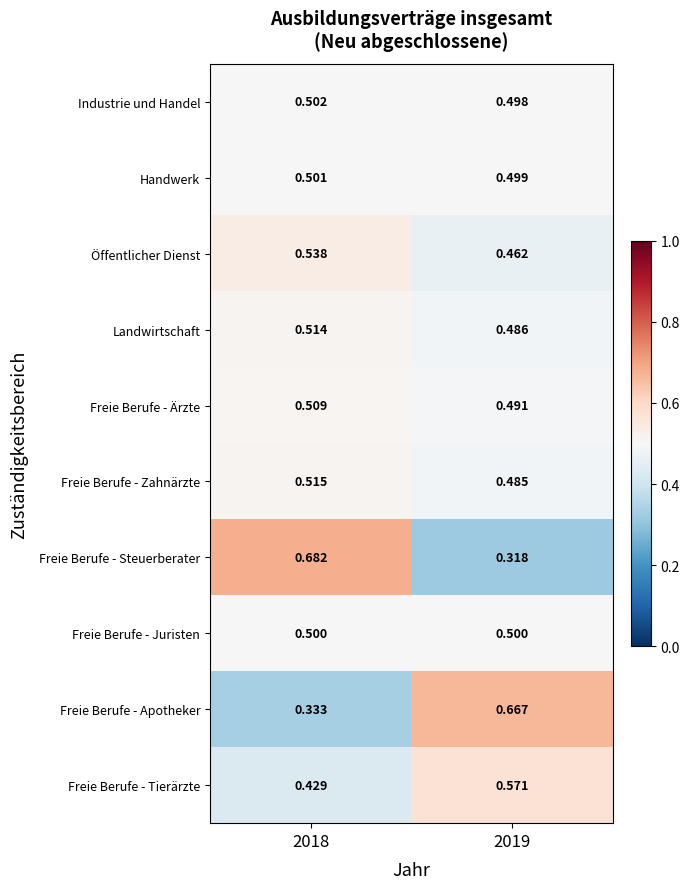

Is the value of Handwerk at 2019 greater than the value of Freie Berufe - Tierärzte at 2018?

Yes